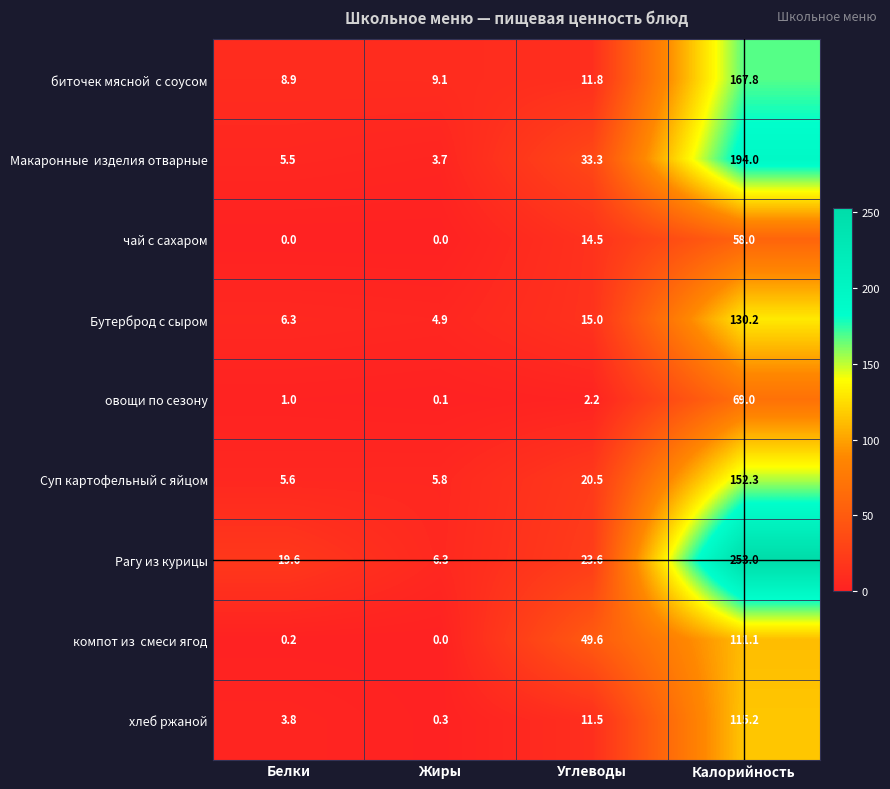

What is the average value of the чай с сахаром series?

18.1